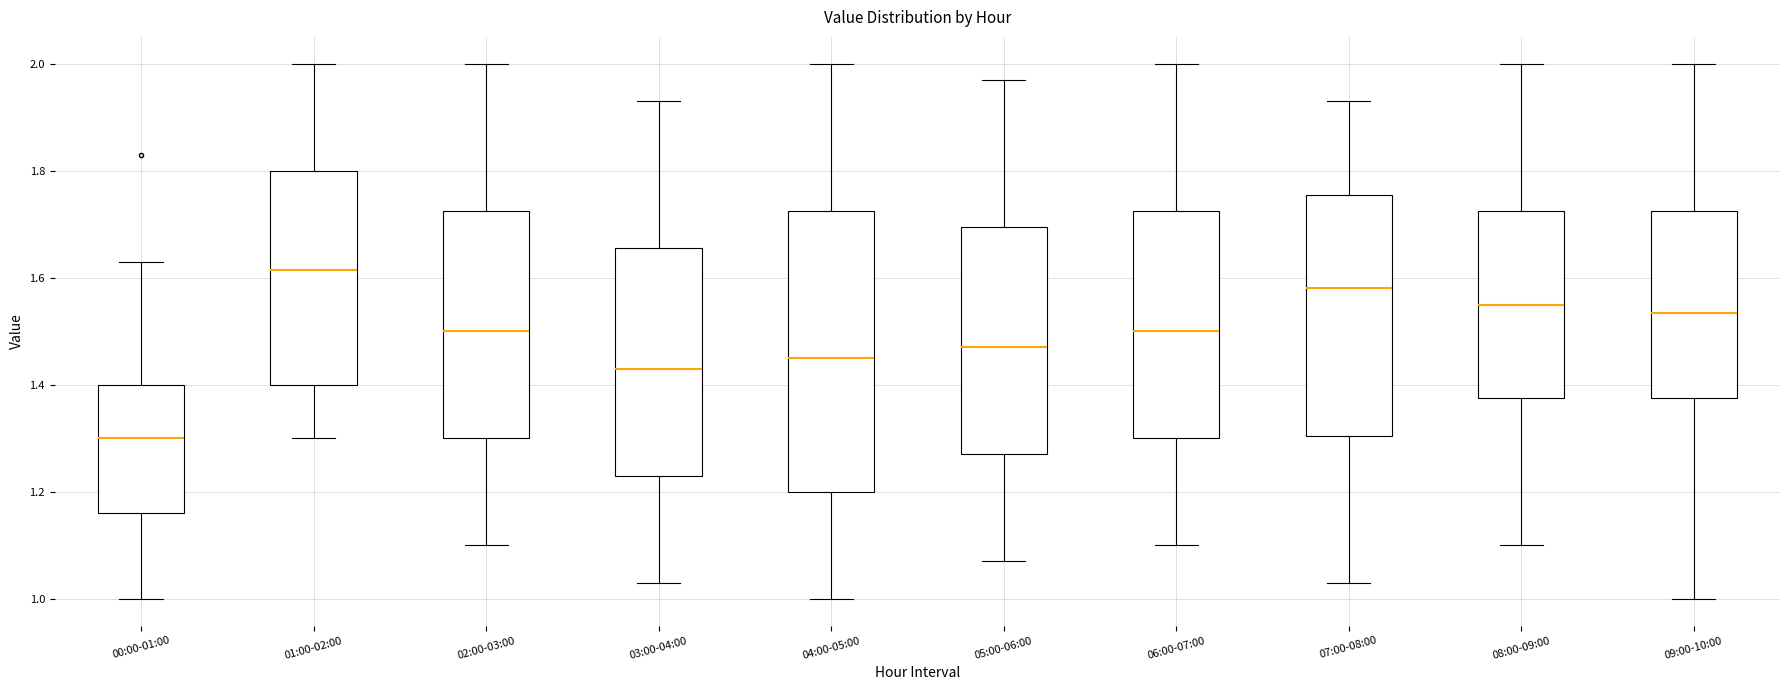

Reading left to right, transcribe this box plot: for each box, give where its median line is, the range the box spans, and where its two whiskers end, as read against the y-axis. The values are not printed on the chart, so give them approximately, as read against the axis.

00:00-01:00: median 1.30, box 1.16 to 1.40, whiskers 1.00 to 1.64
01:00-02:00: median 1.62, box 1.40 to 1.80, whiskers 1.30 to 2.00
02:00-03:00: median 1.50, box 1.30 to 1.72, whiskers 1.10 to 2.00
03:00-04:00: median 1.44, box 1.24 to 1.66, whiskers 1.04 to 1.94
04:00-05:00: median 1.46, box 1.20 to 1.72, whiskers 1.00 to 2.00
05:00-06:00: median 1.48, box 1.28 to 1.70, whiskers 1.08 to 1.98
06:00-07:00: median 1.50, box 1.30 to 1.72, whiskers 1.10 to 2.00
07:00-08:00: median 1.58, box 1.30 to 1.76, whiskers 1.04 to 1.94
08:00-09:00: median 1.56, box 1.38 to 1.72, whiskers 1.10 to 2.00
09:00-10:00: median 1.54, box 1.38 to 1.72, whiskers 1.00 to 2.00